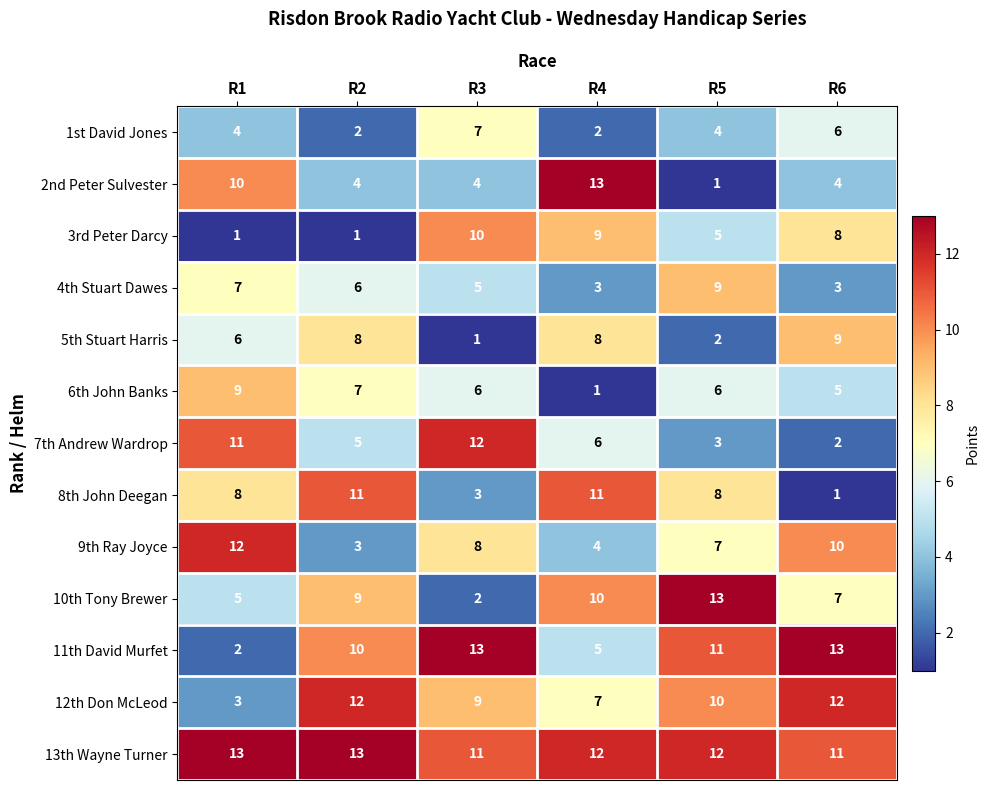

At R3, list the series in order from smallest to largest.

5th Stuart Harris, 10th Tony Brewer, 8th John Deegan, 2nd Peter Sulvester, 4th Stuart Dawes, 6th John Banks, 1st David Jones, 9th Ray Joyce, 12th Don McLeod, 3rd Peter Darcy, 13th Wayne Turner, 7th Andrew Wardrop, 11th David Murfet